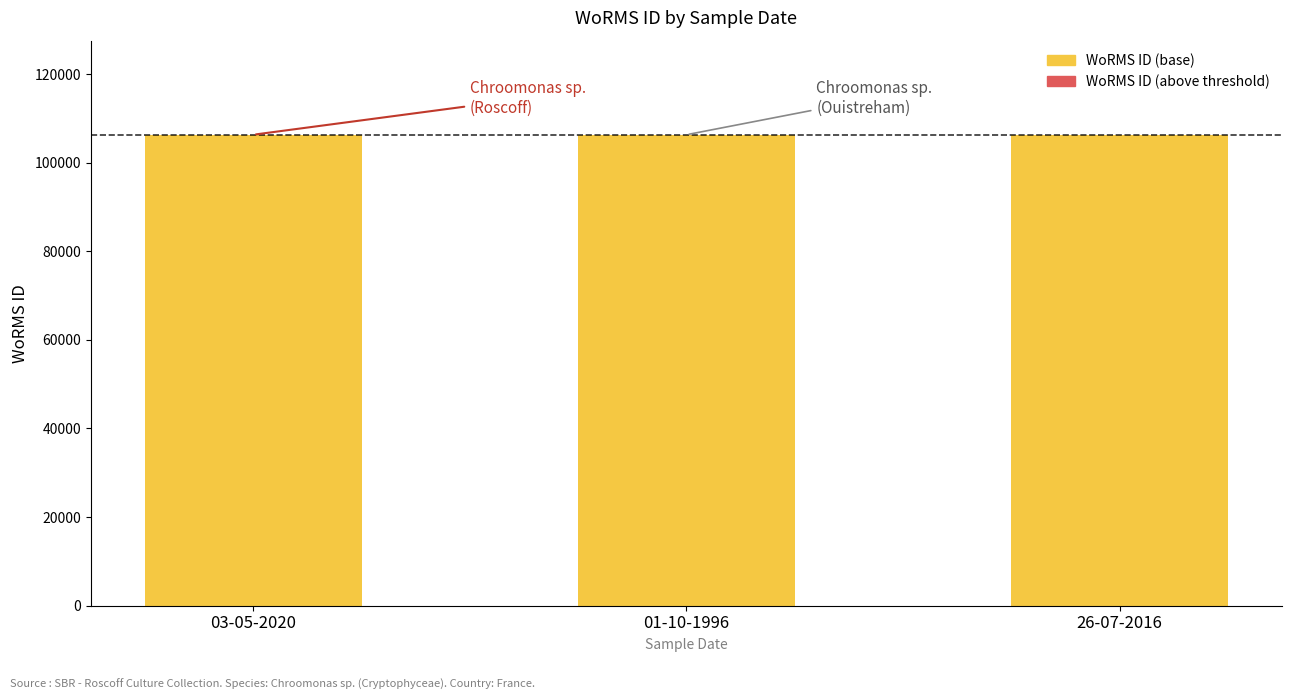

Which series has the largest range (max minus min)?

WoRMS ID (base)